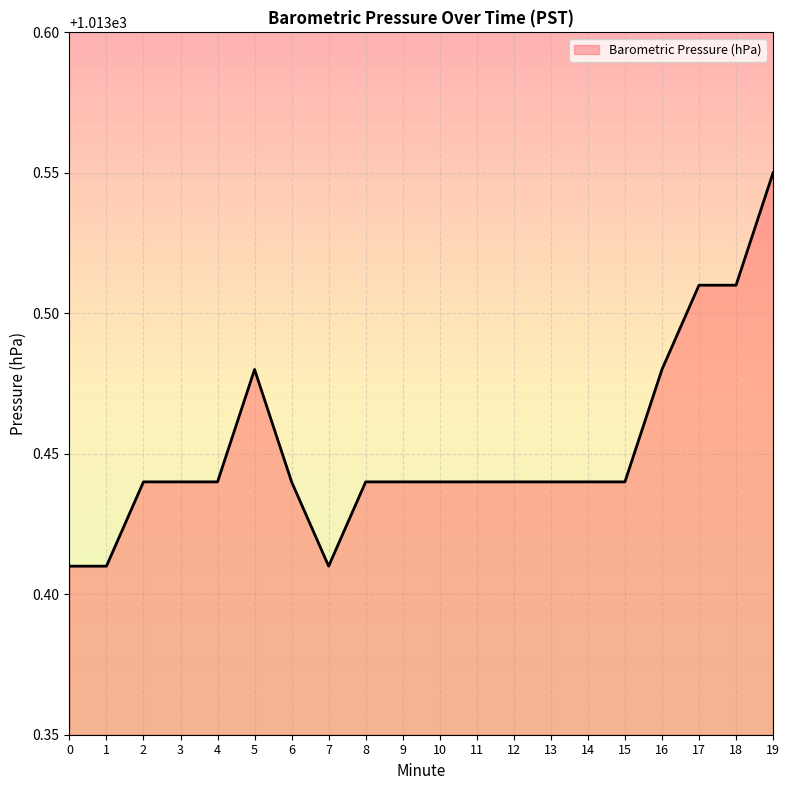

Which label corresponds to the largest value in the chart?

19